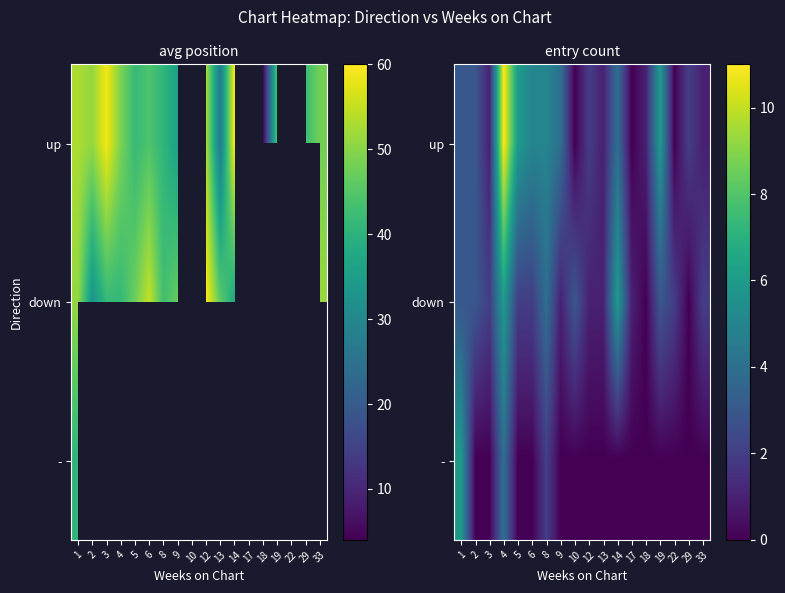

What is the total value across all series at 1?

12